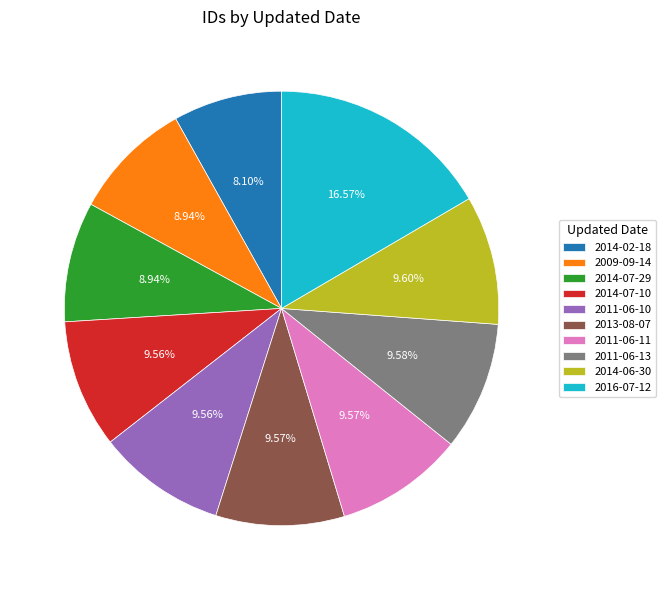

Count the number of slices in the pie.

10